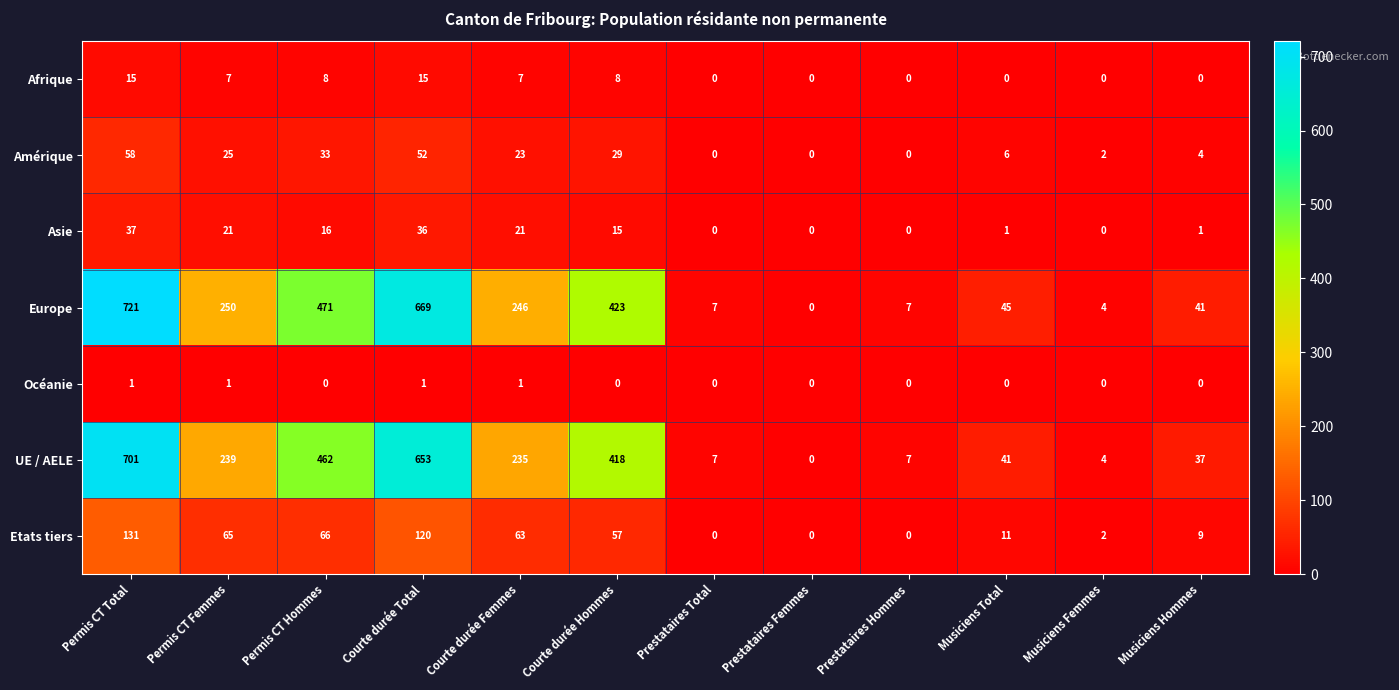

At which category is the sum across all series the highest?

Permis CT Total